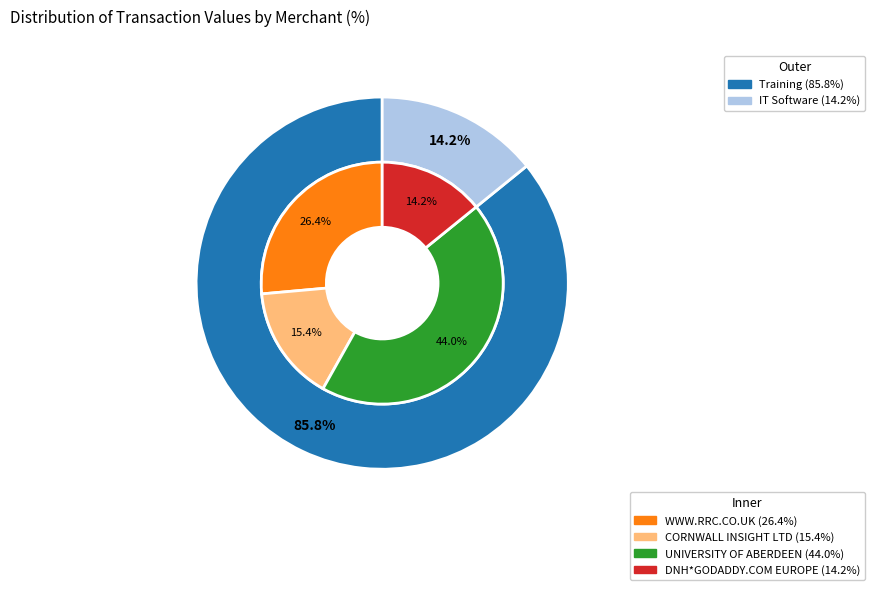

What is the smallest slice in the pie chart?

DNH*GODADDY.COM EUROPE